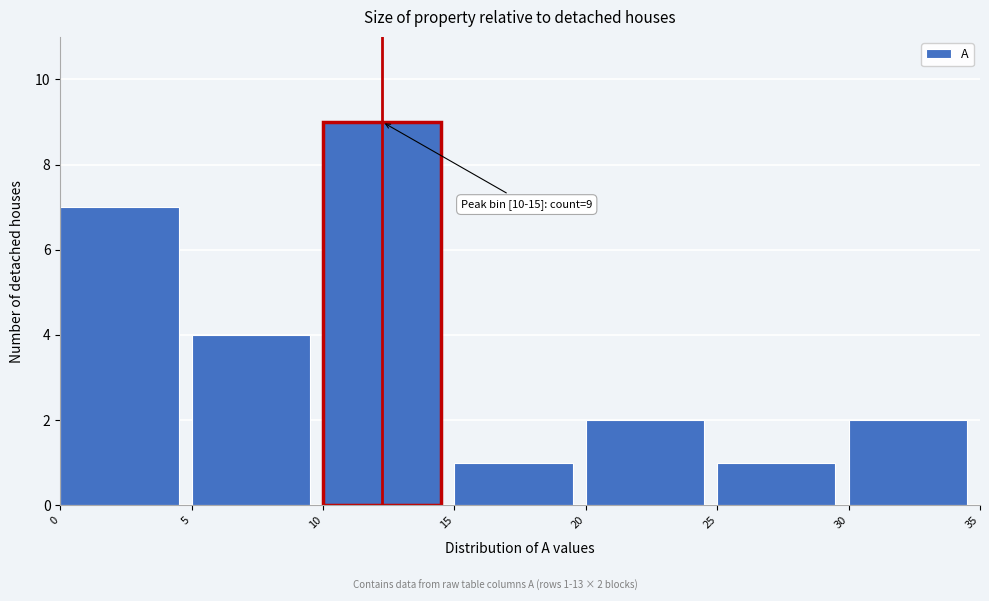

Over which range of the x-axis is the bar tallest?

10 to 15